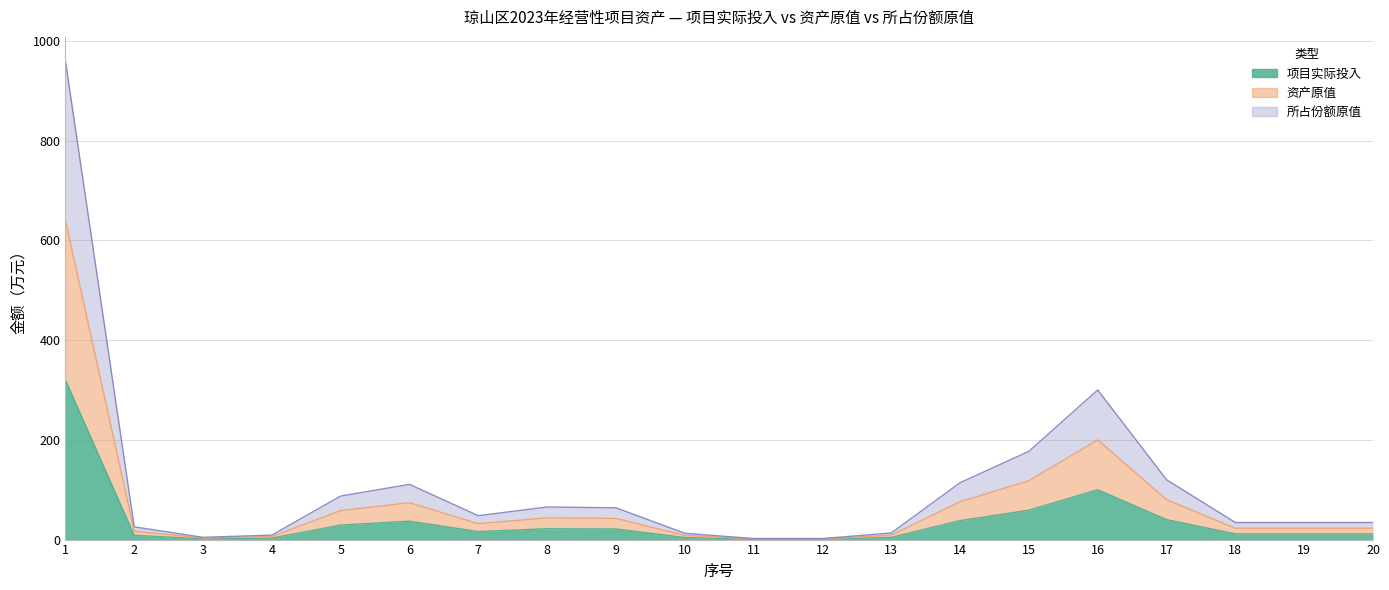

In 项目实际投入, how many points are higher than both neighbors (excluding endpoints)?

3